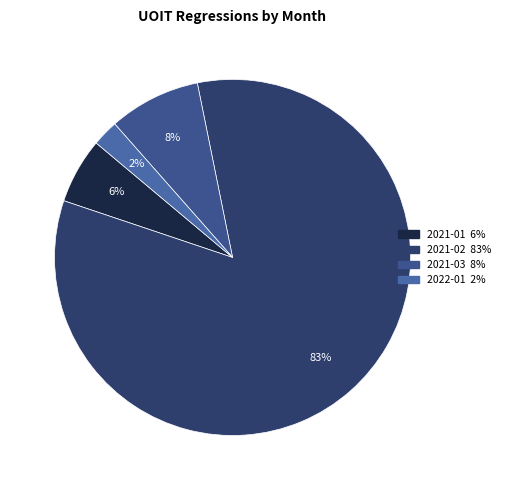

Count the number of slices in the pie.

4